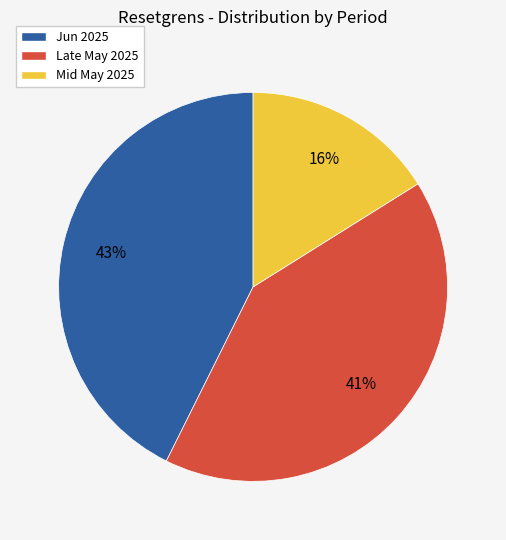

The Jun 2025 slice represents 30% of the pie. True or false?

False